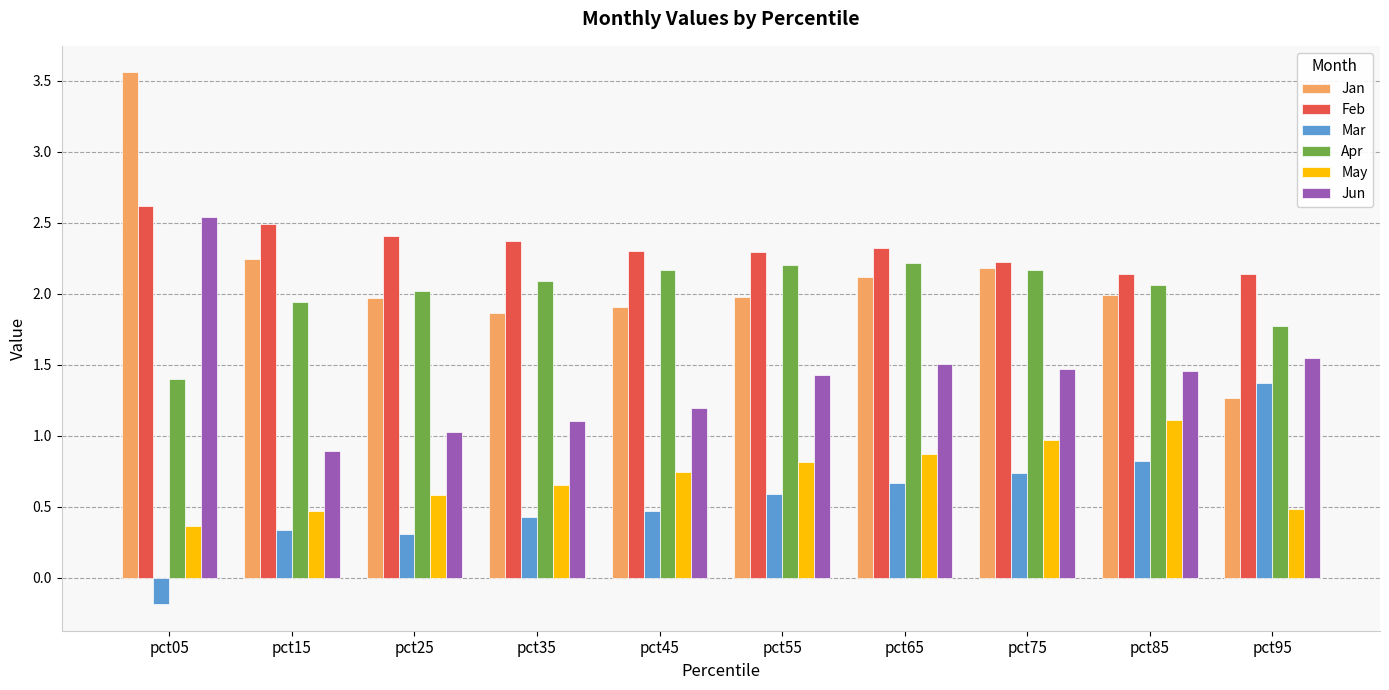

The value of Apr at pct25 is 0.7. True or false?

False